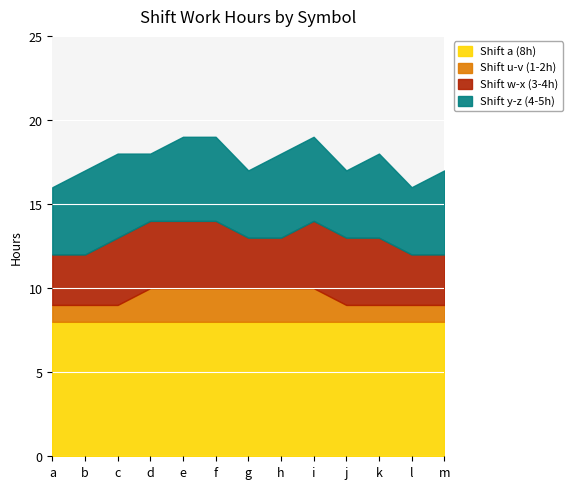

True or false: Shift y-z (4-5h) and Shift u-v (1-2h) intersect in this chart.

False